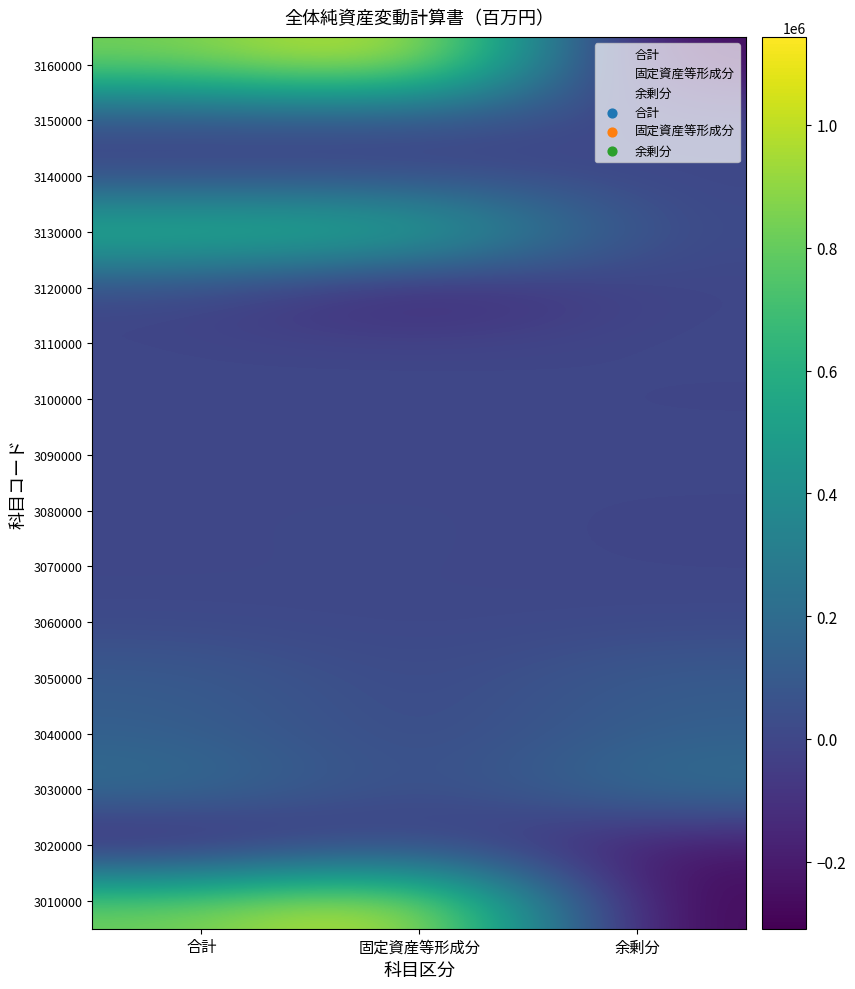

What is the minimum value shown in the chart?

-309381